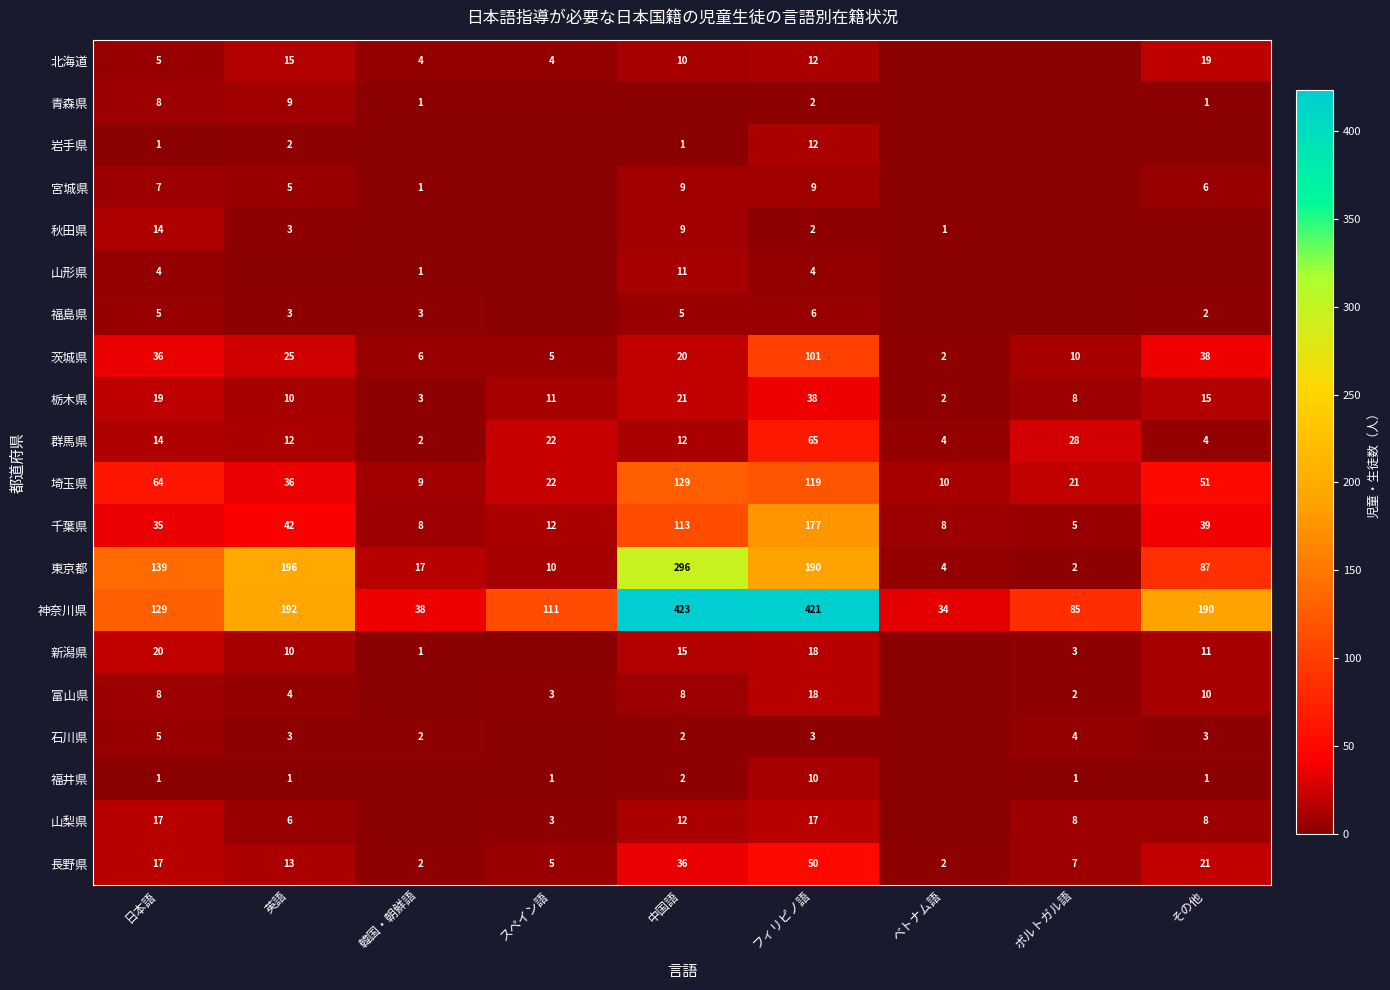

Between スペイン語 and 英語, which is larger?

英語